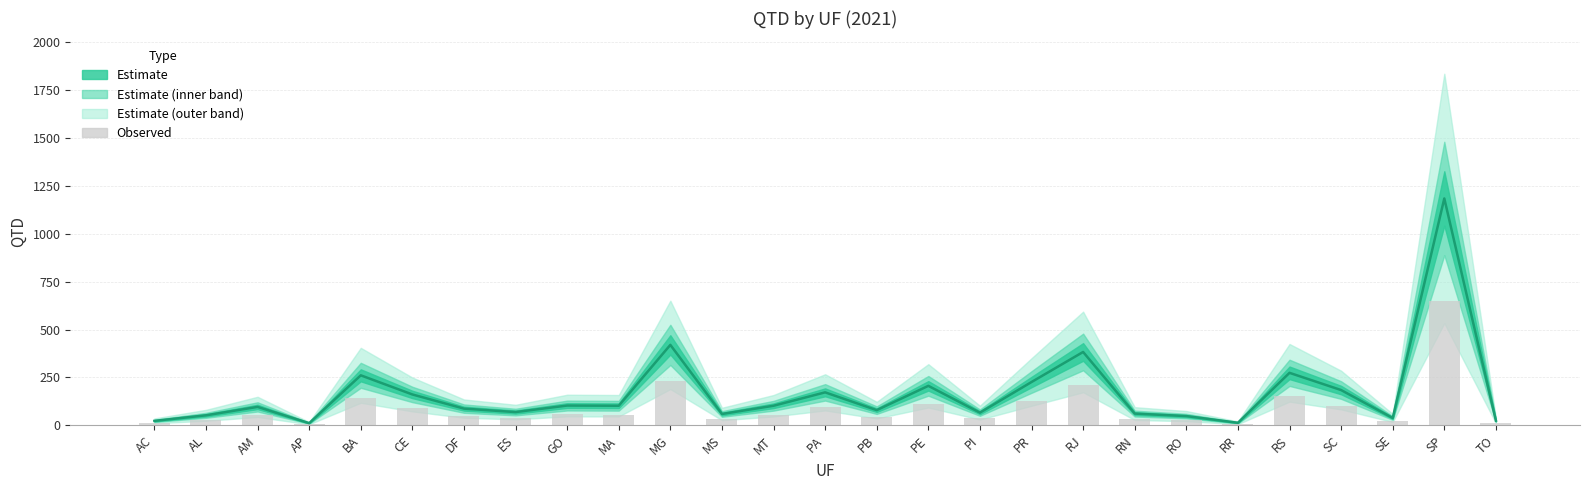

True or false: QTD (central) has a value of 38.9 at DF.

False